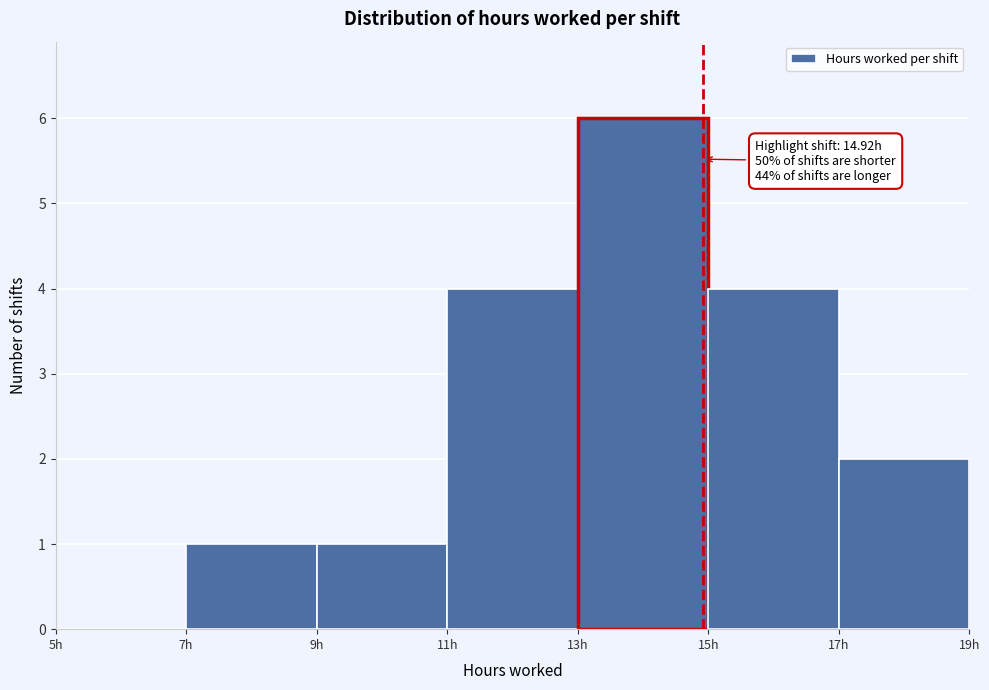

Over which range of the x-axis is the bar tallest?

13 to 15